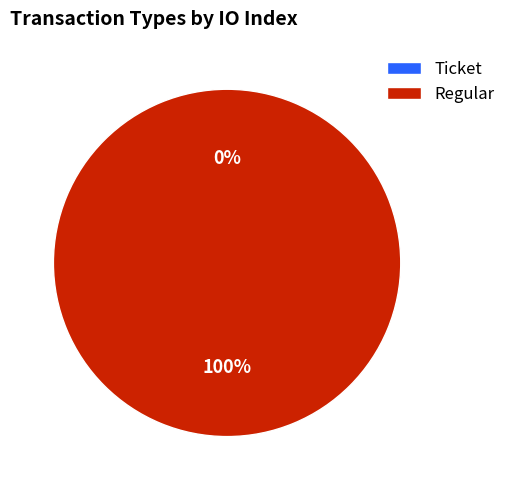

To the nearest percent, what is the difference between the Ticket and Regular slice percentages?

100%